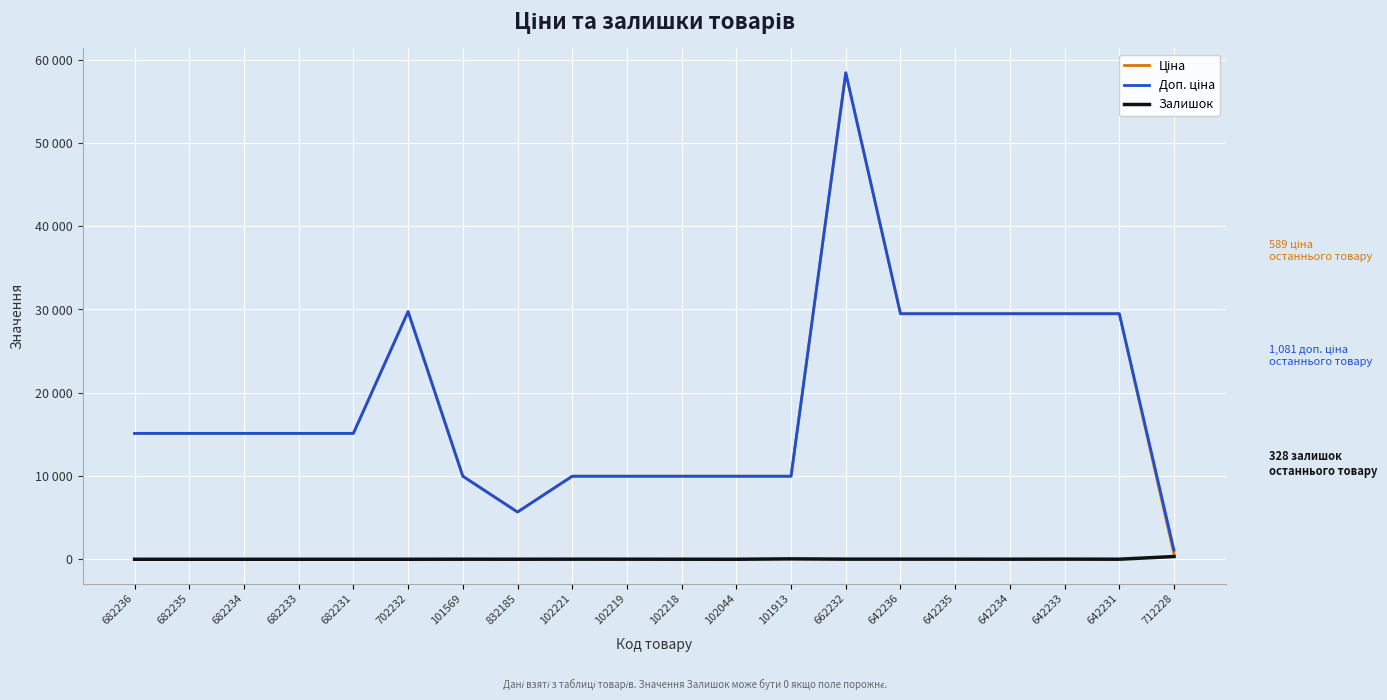

Does the chart have visible grid lines?

Yes